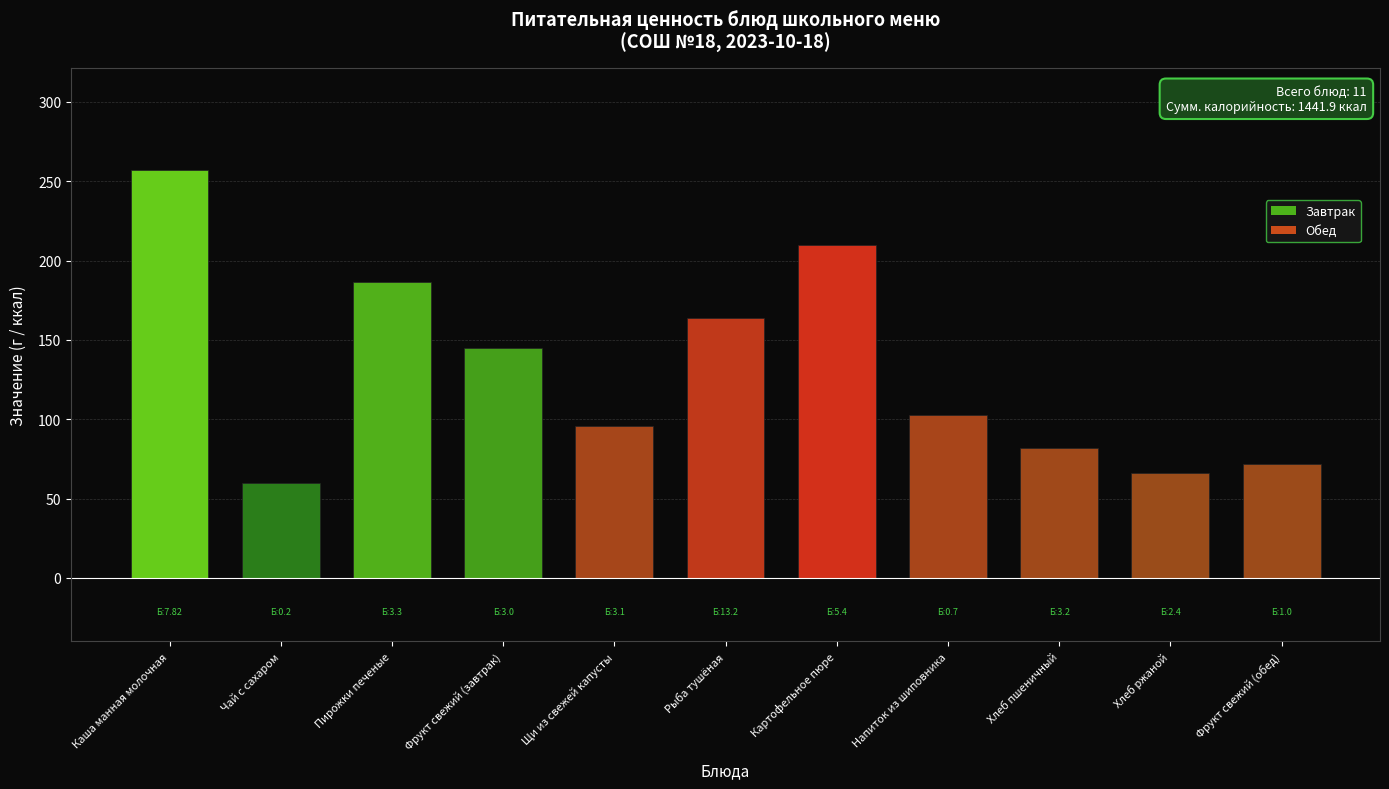

Which category has the lowest value across all series?

Чай с сахаром